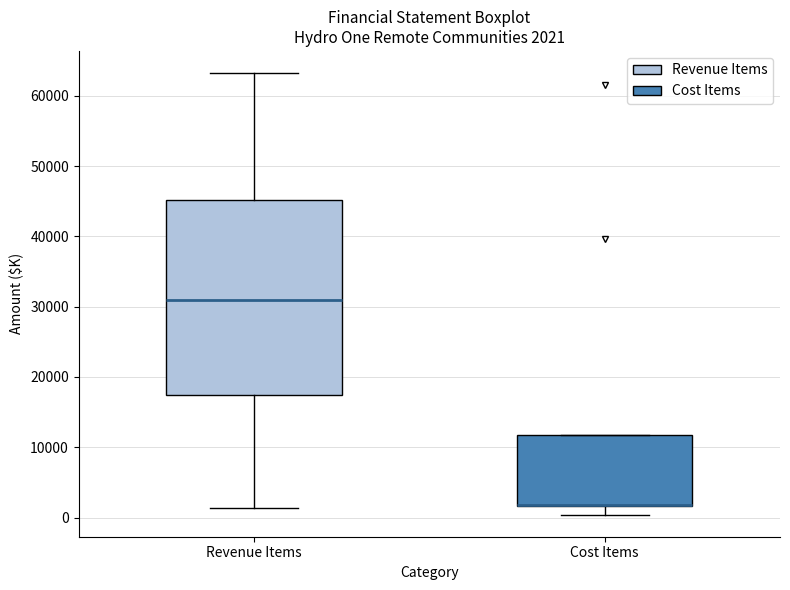

Which box is the tallest, from its lower edge to its upper edge?

Revenue Items